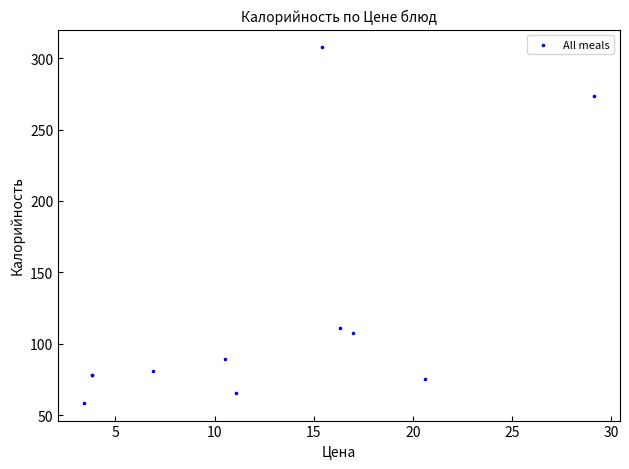

What Y value in the scatter plot is closest to 183?

110.9